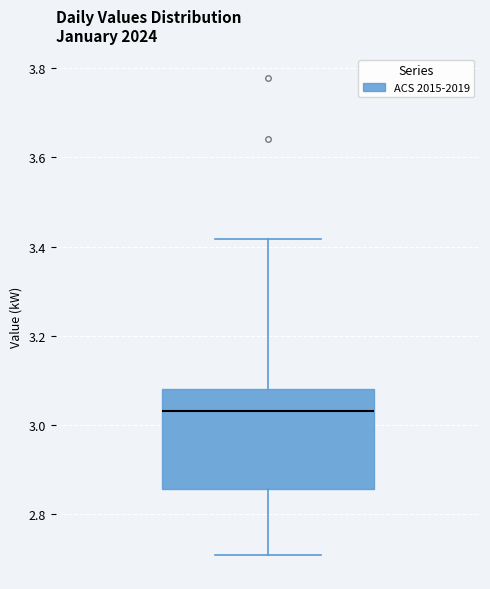

Where does the lower whisker of the box end on the y-axis? The values are not printed on the chart, so give them approximately, as read against the axis.

2.70